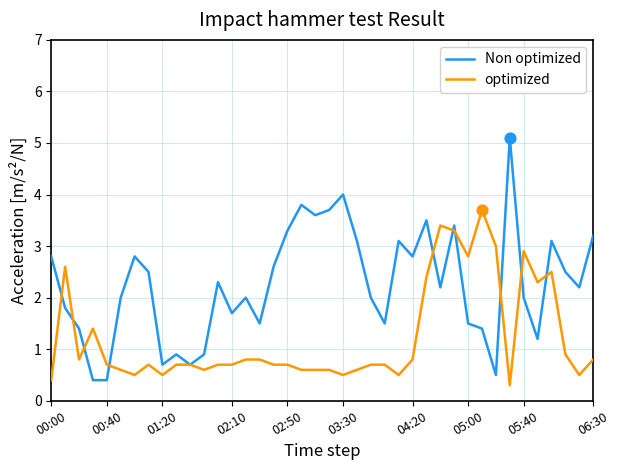

Which series has the largest total across all categories?

Non optimized